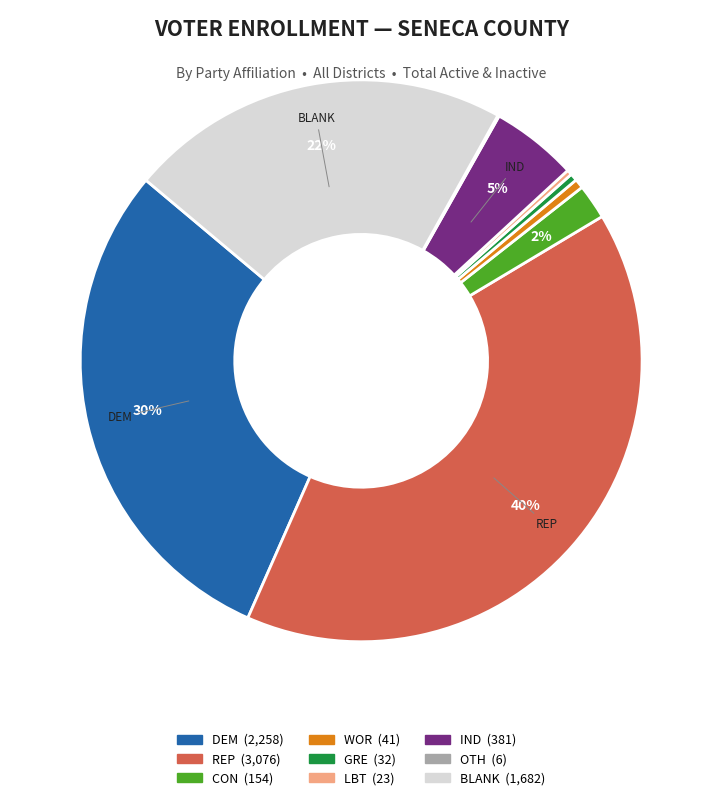

Does any single category account for the majority?

No